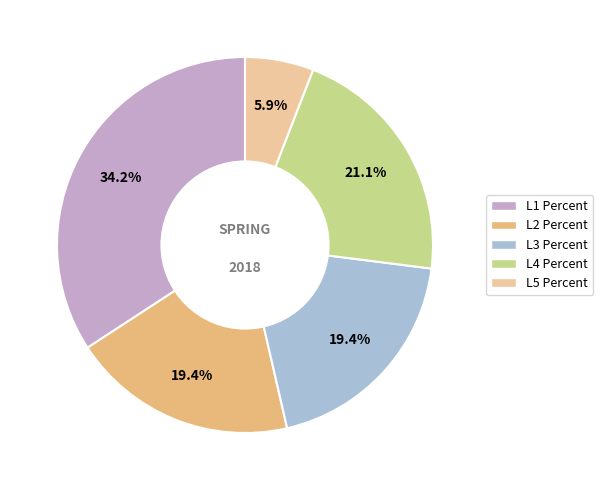

Which slice is the smallest?

L5 Percent